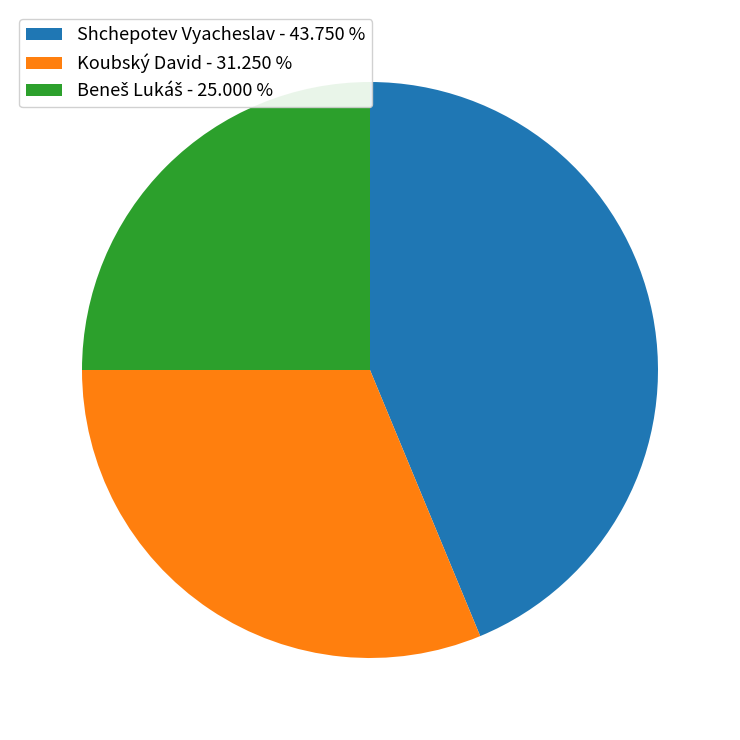

Which has a higher value, Koubský David - 31.250 % or Shchepotev Vyacheslav - 43.750 %?

Shchepotev Vyacheslav - 43.750 %